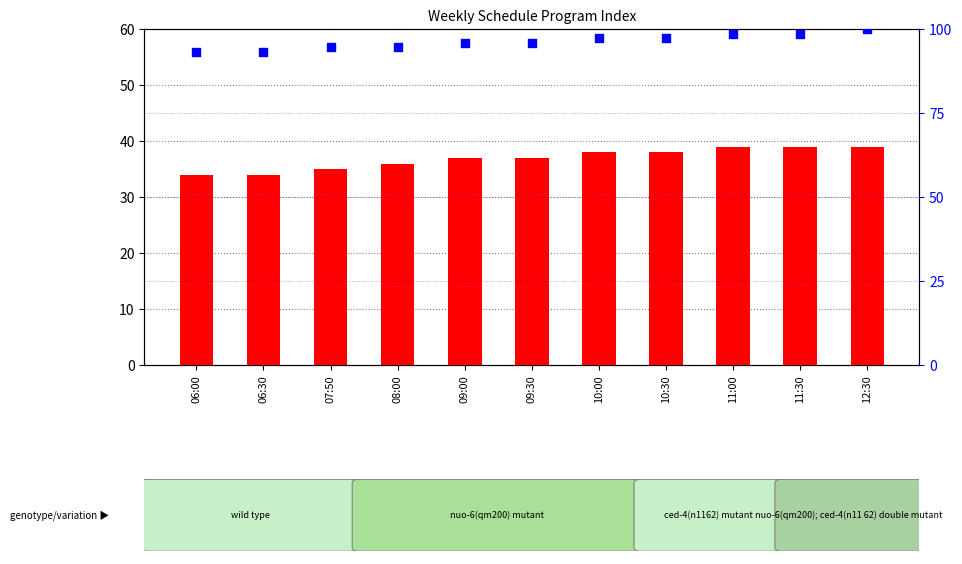

Which series contains the highest Y value?

percentile rank within the sample